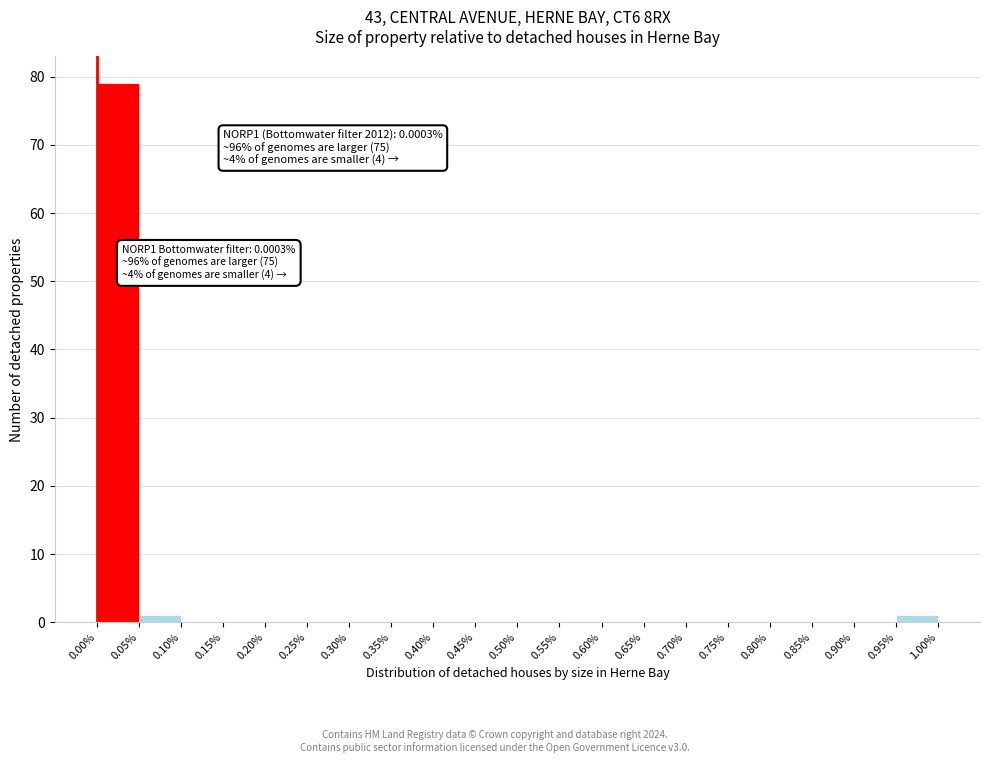

Over which range of the x-axis is the bar tallest?

0.00% to 0.05%